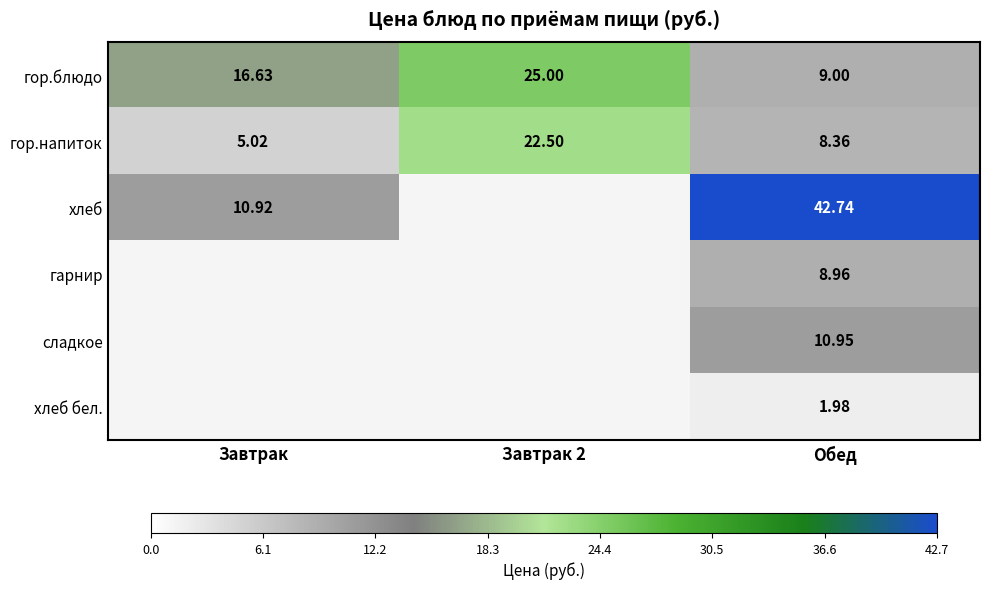

Is the value of гор.напиток at Завтрак greater than the value of хлеб at Обед?

No